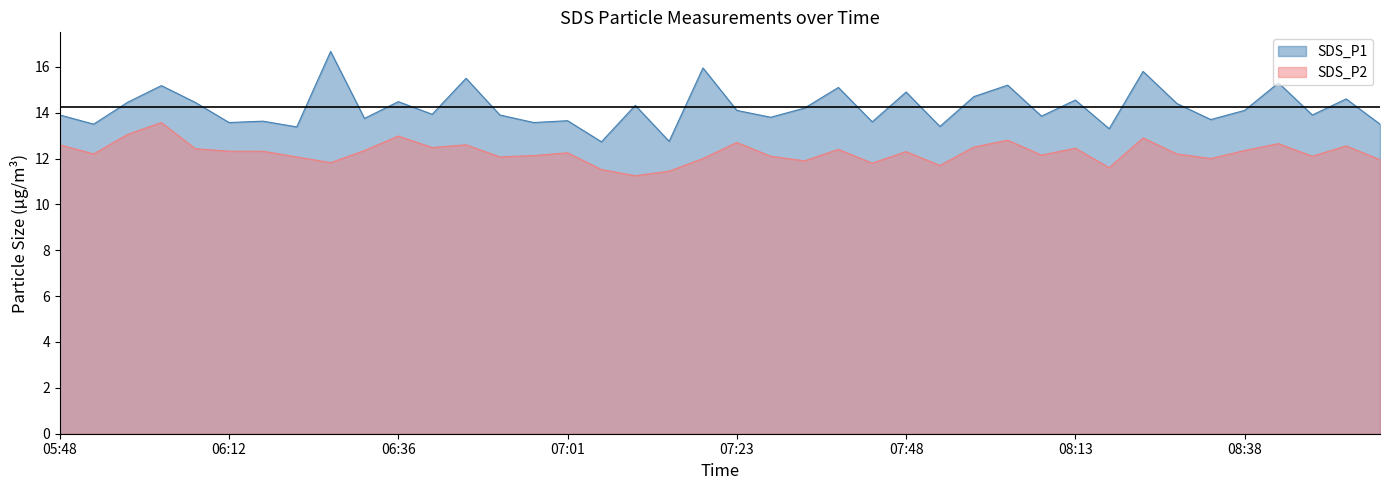

True or false: SDS_P2 and SDS_P1 intersect in this chart.

False